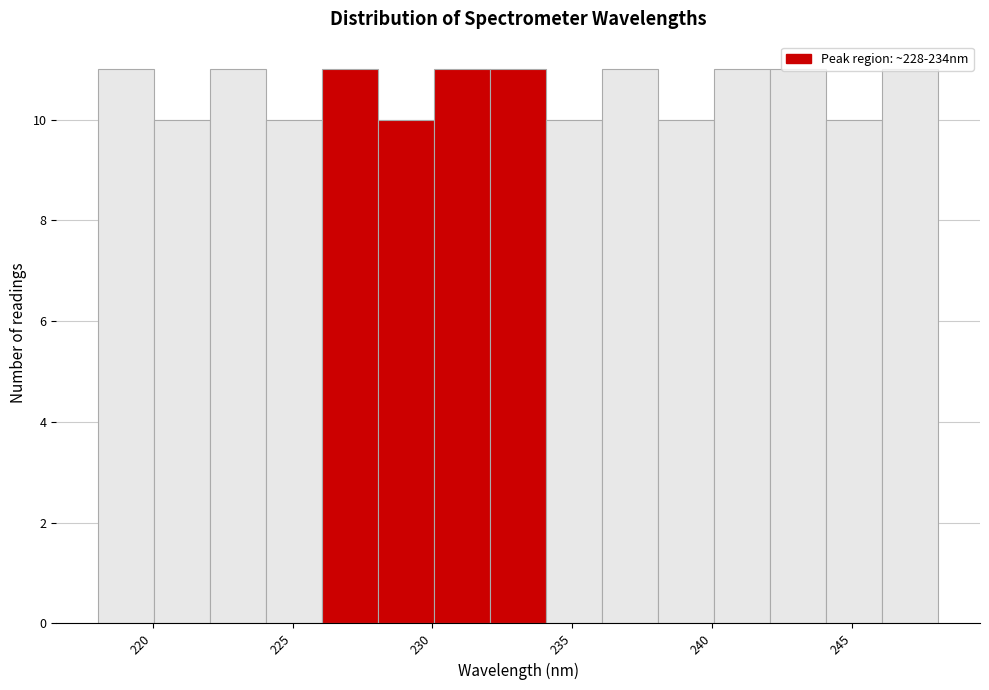

Reading left to right, list every bar in this chart as the range it spans on the x-axis followed by its height. Neither the bar edges nor the heights are printed on the chart, so give them approximately, as read against the axes.

218 to 220: 11
220 to 222: 10
222 to 224: 11
224 to 226: 10
226 to 228: 11
228 to 230: 10
230 to 232: 11
232 to 234: 11
234 to 236: 10
236 to 238: 11
238 to 240: 10
240 to 242: 11
242 to 244: 11
244 to 246: 10
246 to 248: 11